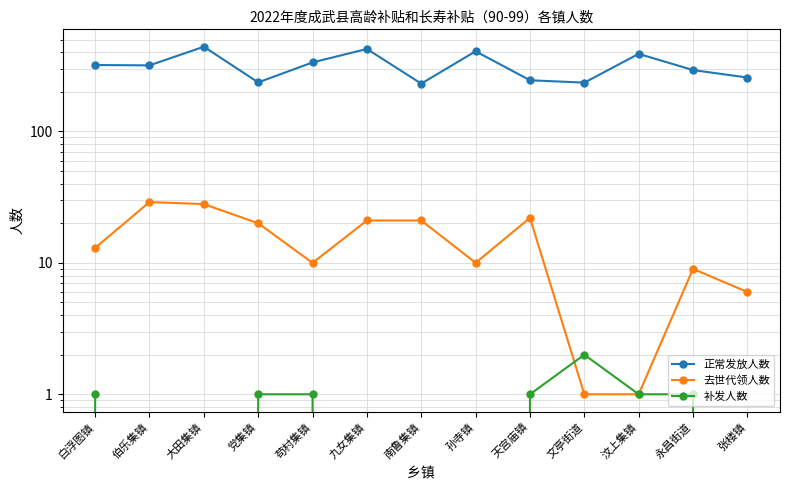

True or false: 去世代领人数 has a value of 7 at 白浮图镇.

False